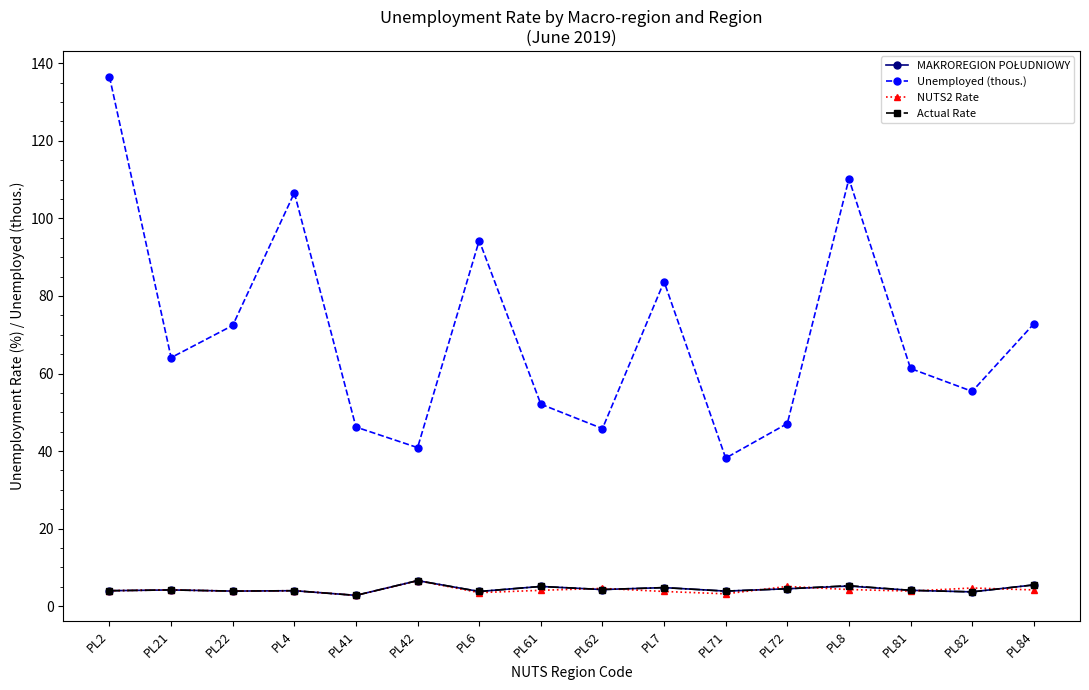

Between PL2 and PL81, which series saw the biggest shift?

Unemployed (thous.)